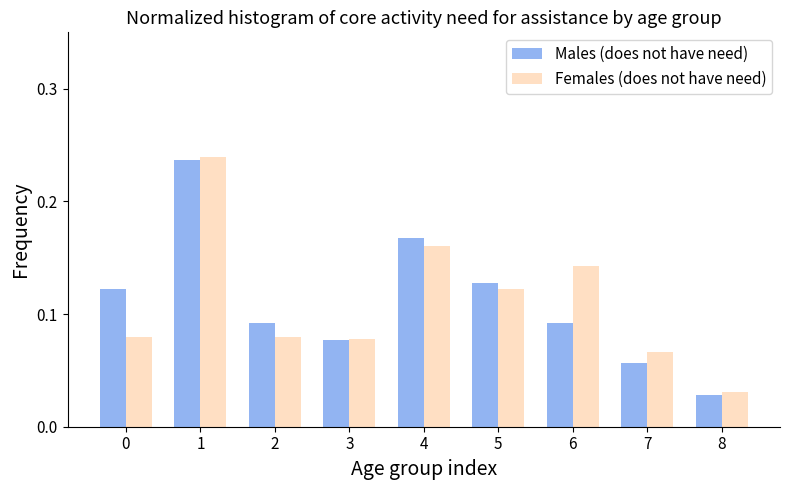

Which series has the largest range (max minus min)?

Males (does not have need)